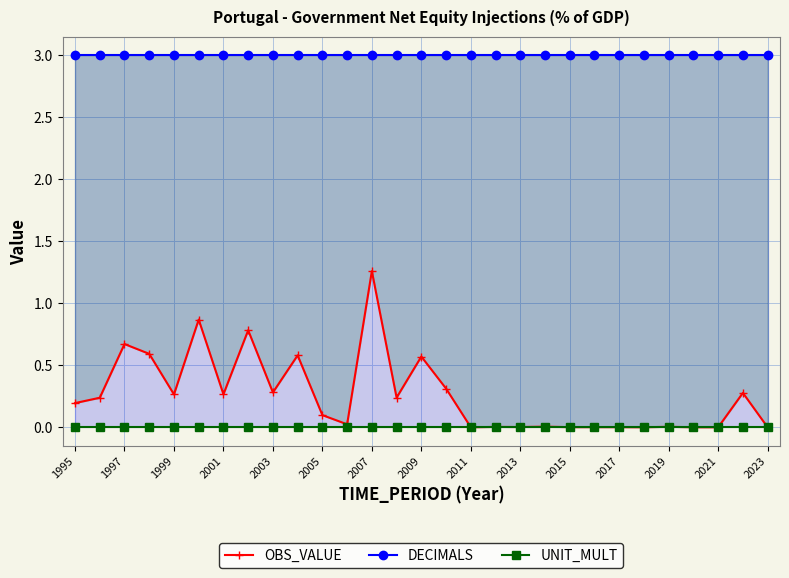

What is the spread (max minus min) of values at 2017?

3.0